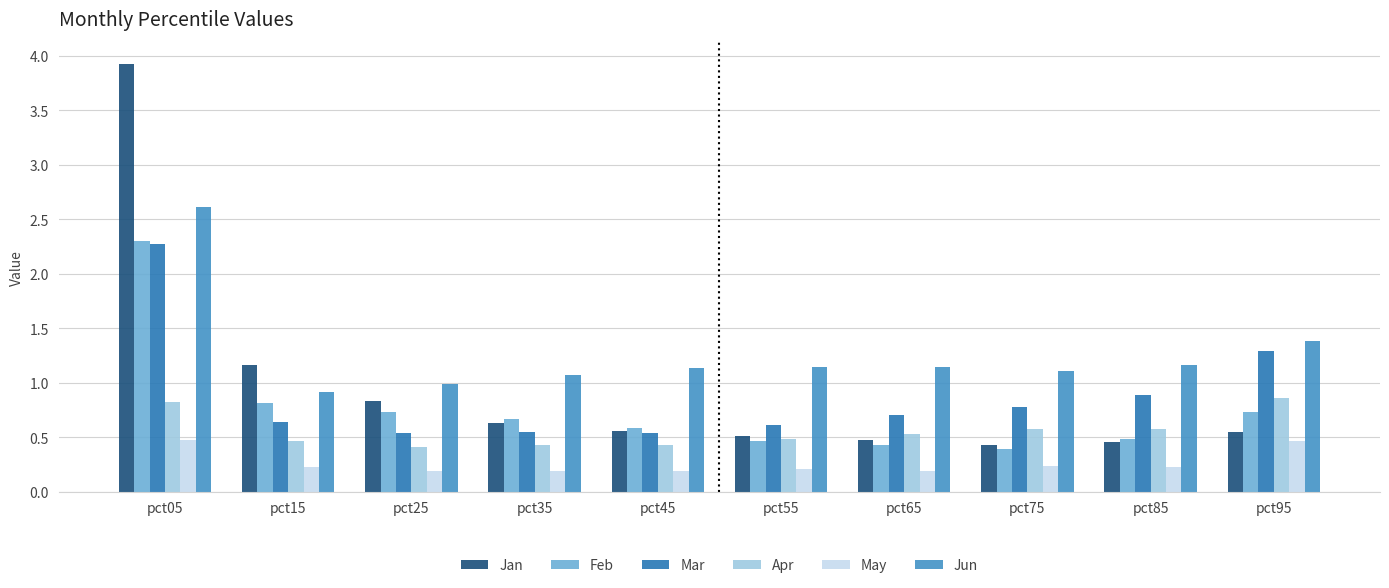

What is the sum of the Mar values at pct55 and pct45?

1.2